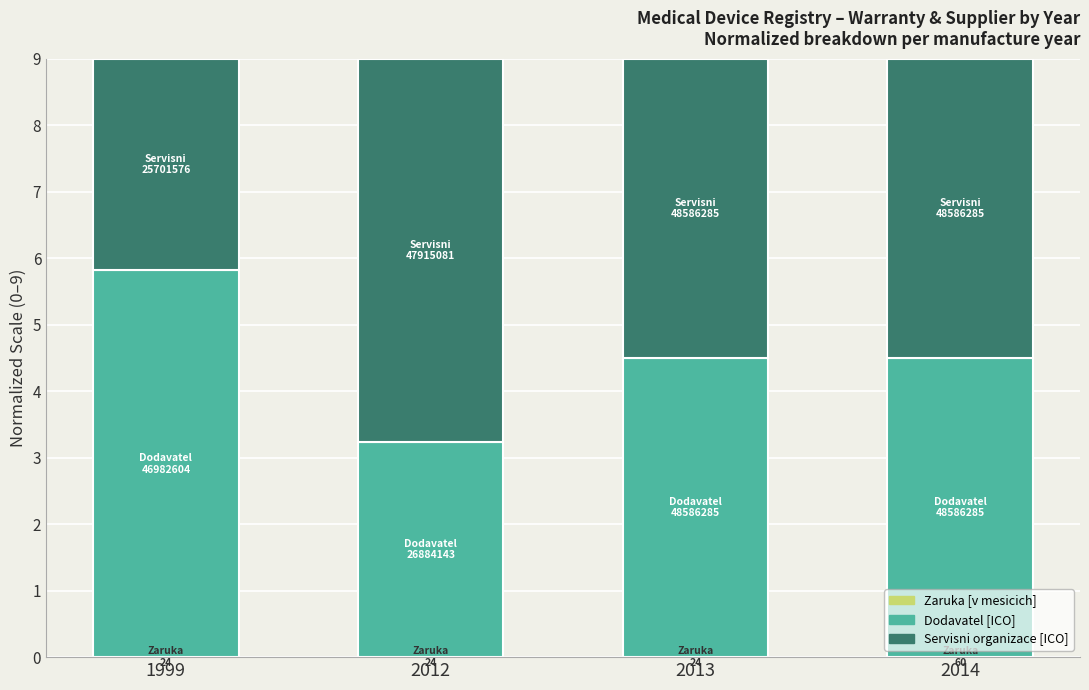

How many distinct data groups are displayed?

3